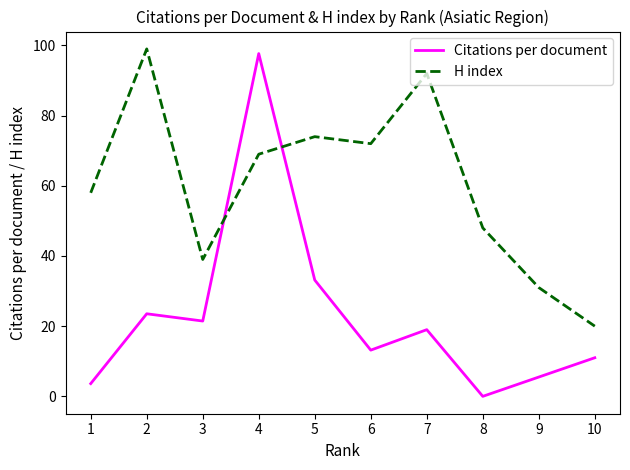

Does the chart display data point markers on the line(s)?

No